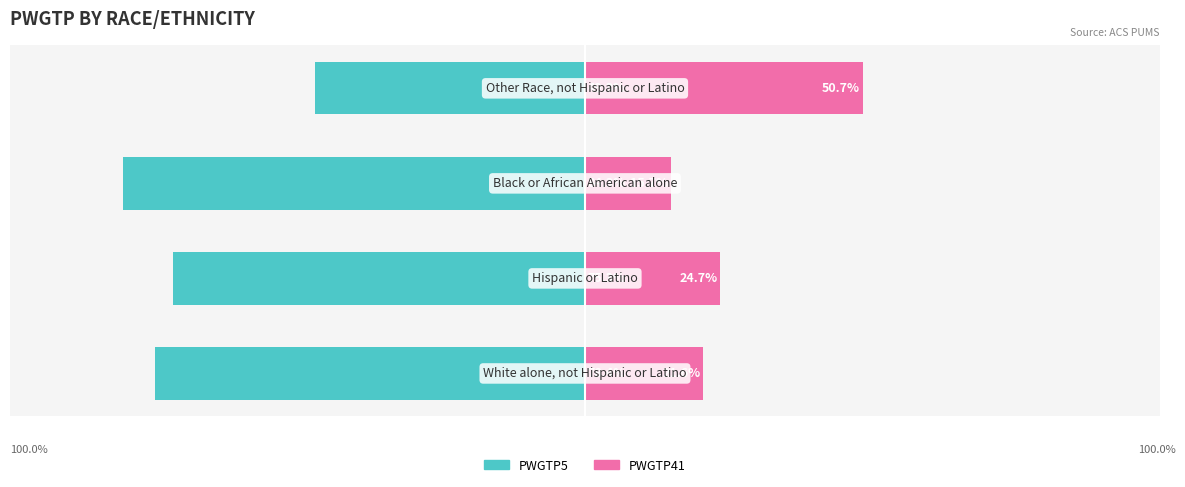

What is the sum of the PWGTP5 values at 3 and 2?

-133.6